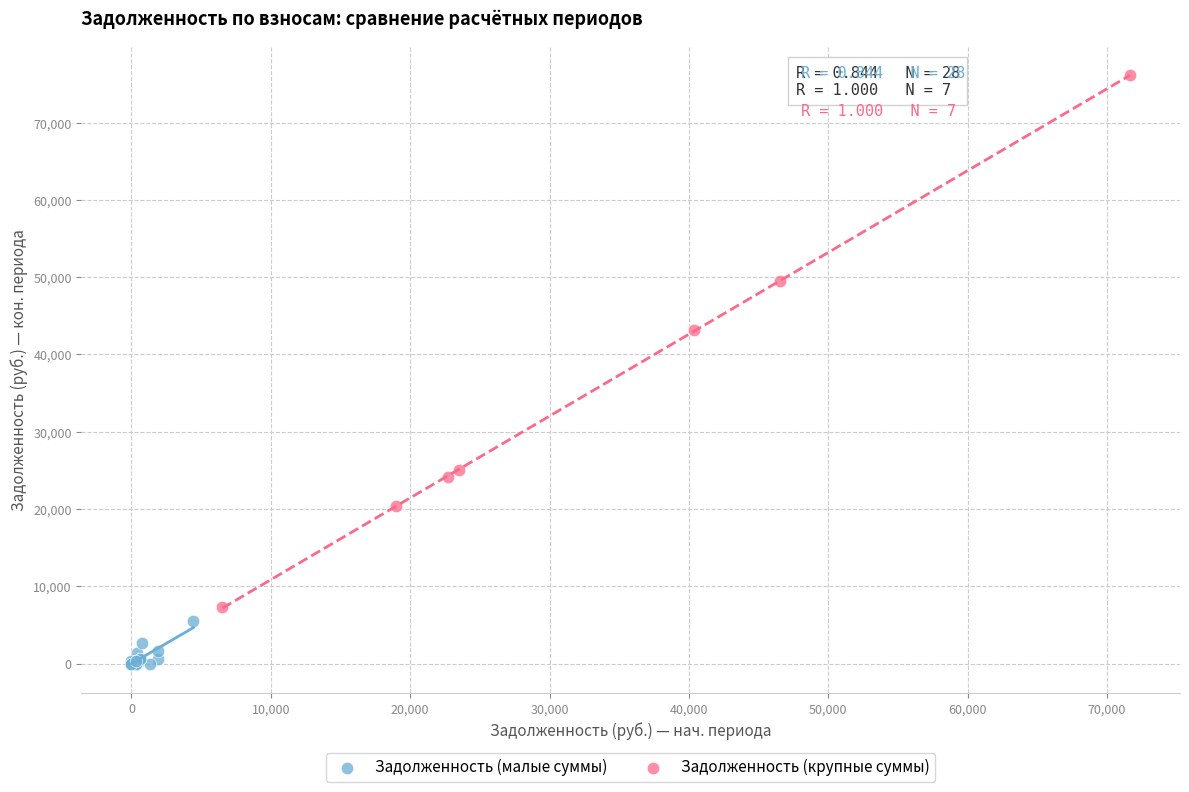

Which series has the largest Y range (max minus min)?

Задолженность (крупные суммы)